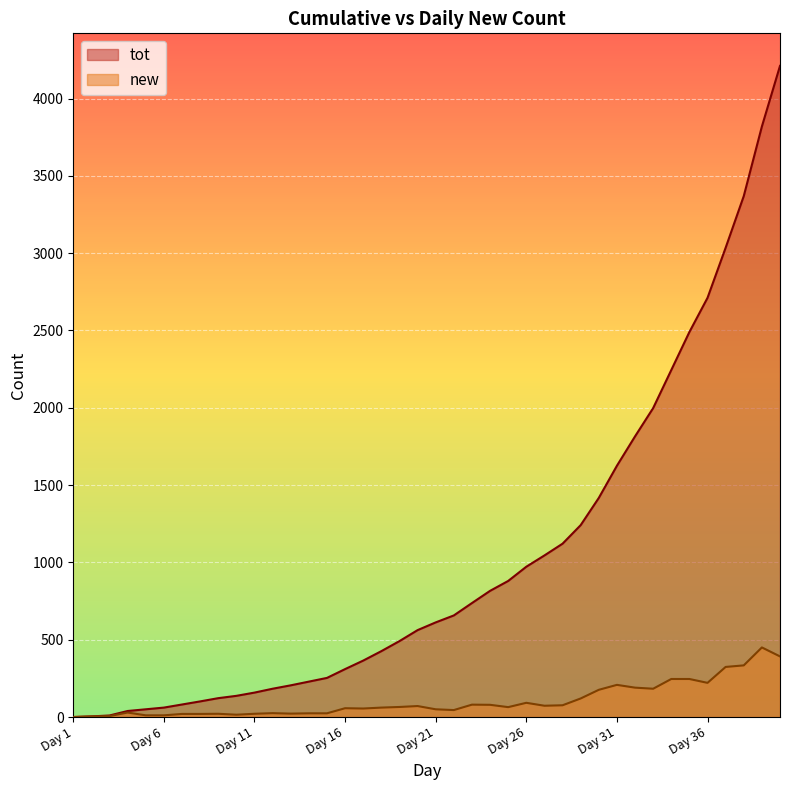

How many lines are shown in the chart?

2